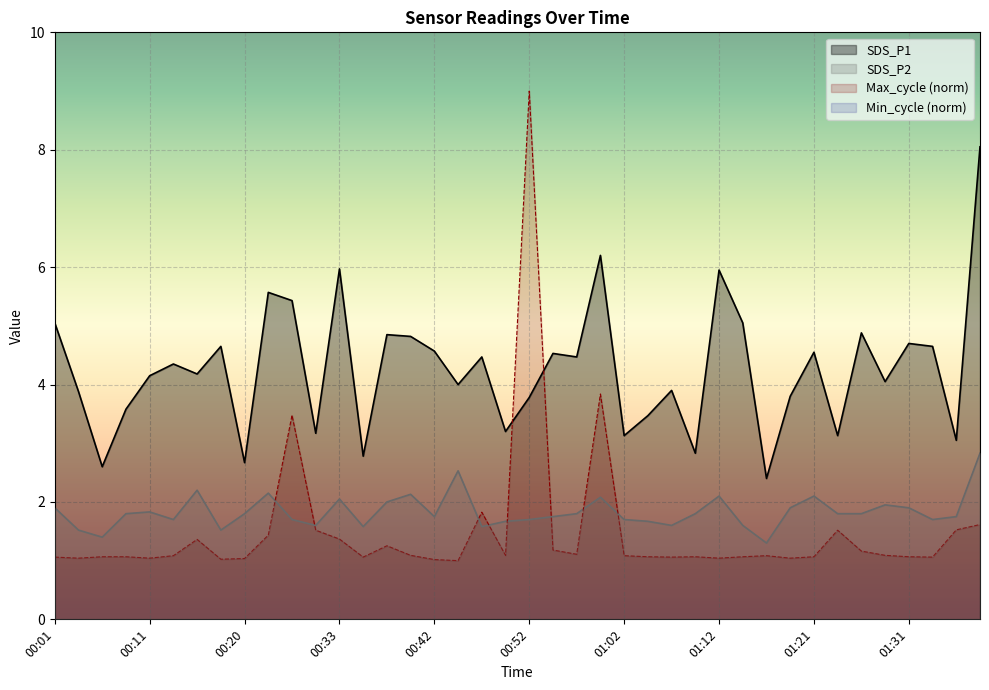

Which series has the largest total across all categories?

SDS_P1